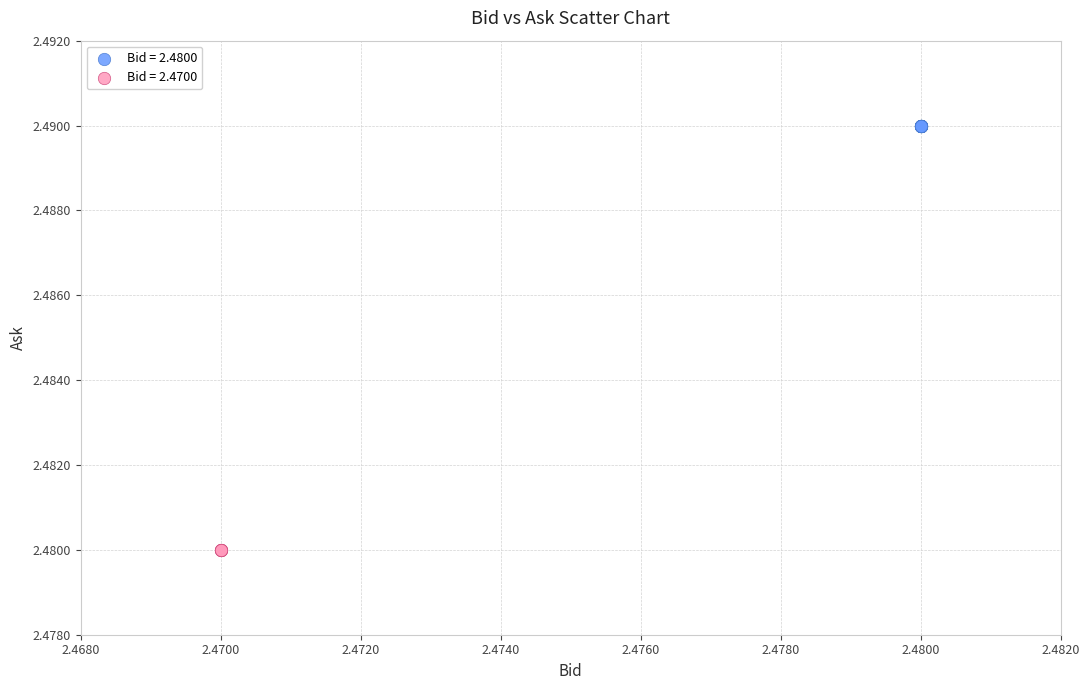

Which series reaches the maximum Y coordinate?

Bid = 2.4800